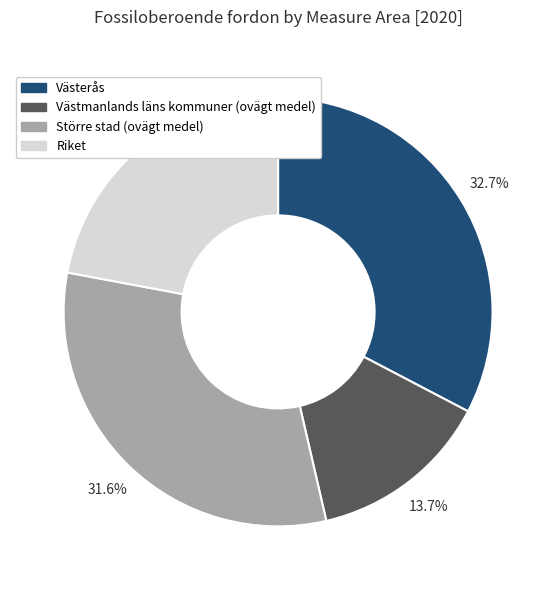

Rank the categories by value from lowest to highest.

Västmanlands läns kommuner (ovägt medel), Riket, Större stad (ovägt medel), Västerås